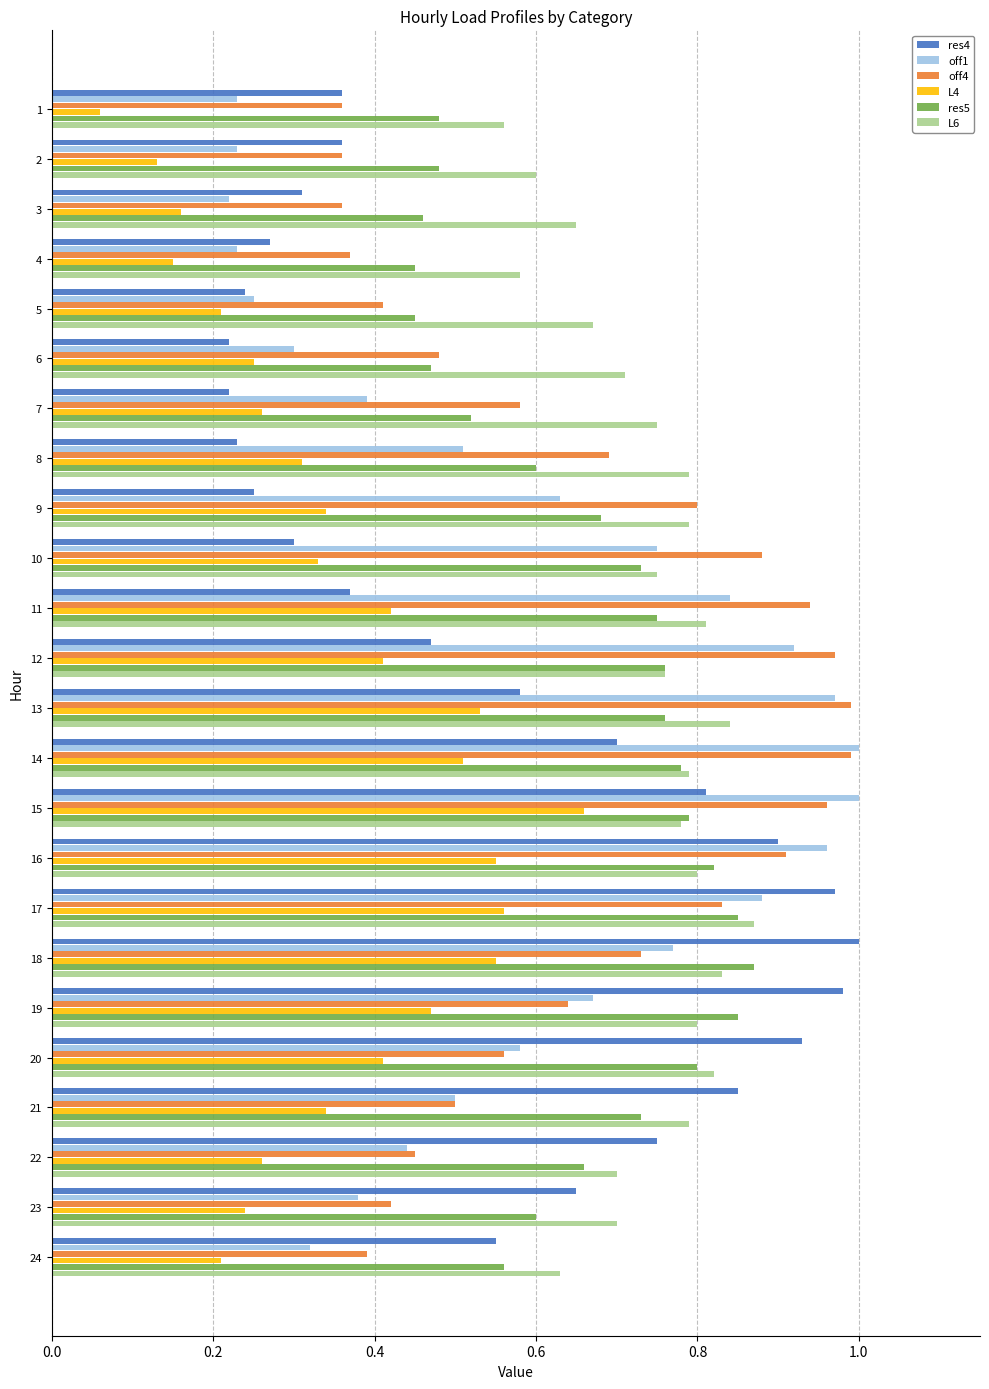

Which series changed the most between 15 and 19?

off1